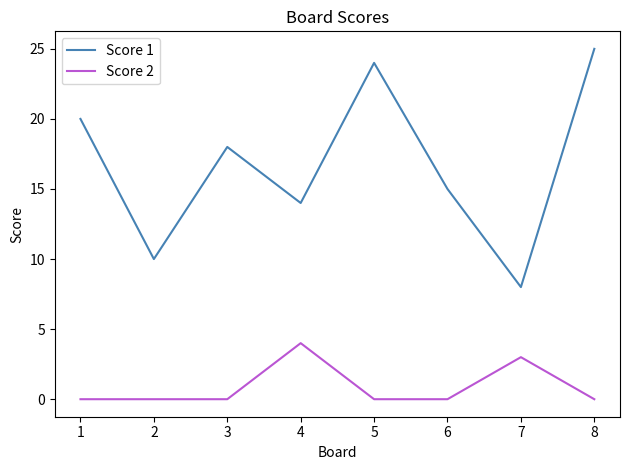

What is the total value across all series at 3?

18